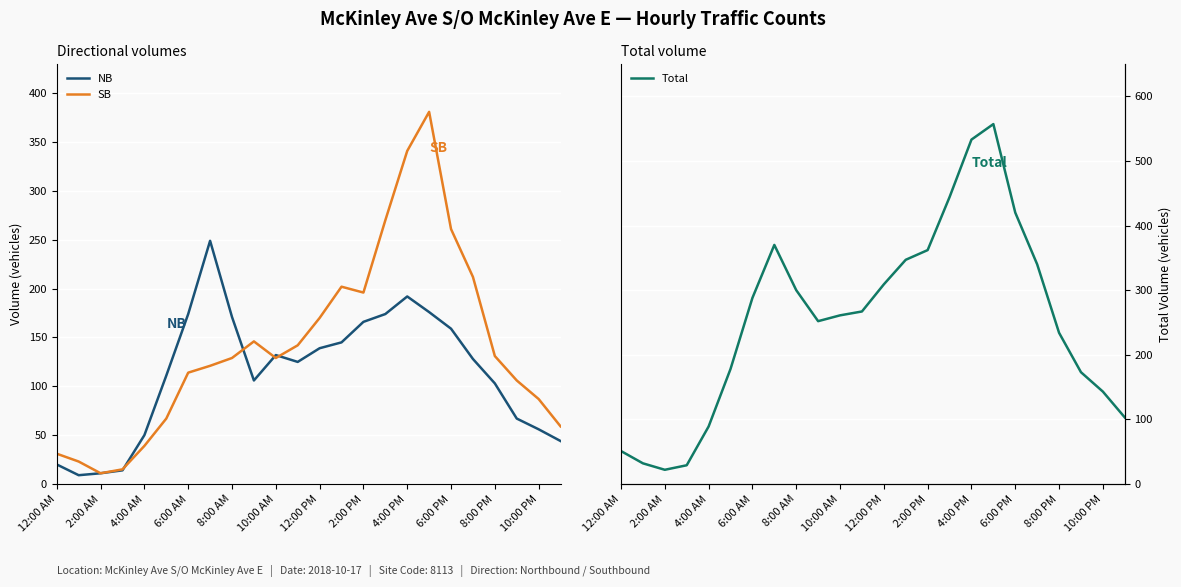

What is the lowest value of the SB series?

11